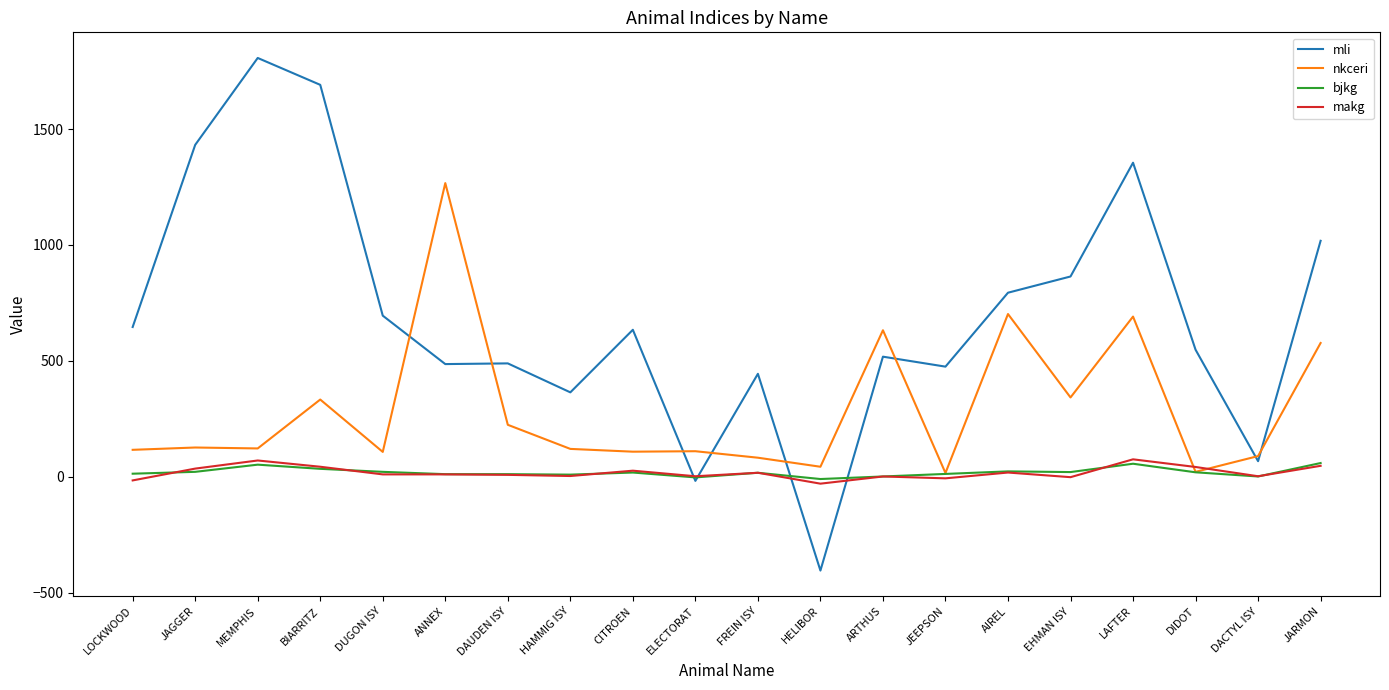

What is the difference between the maximum and second lowest values in the nkceri series?

1246